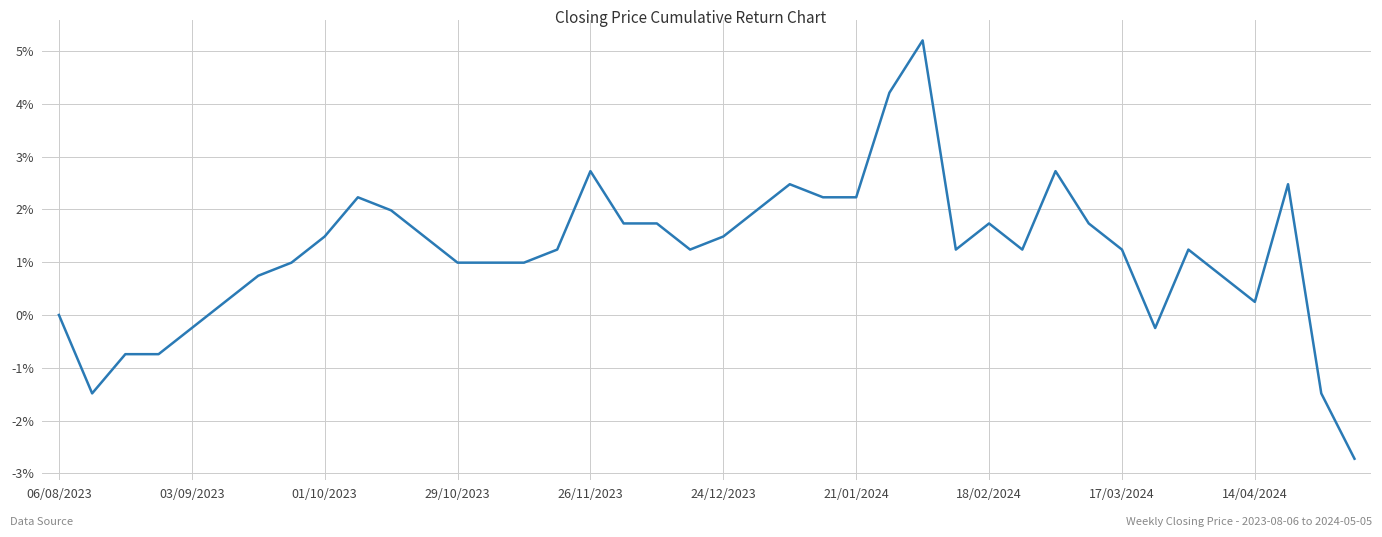

Is this an area chart (filled region under the line)?

No